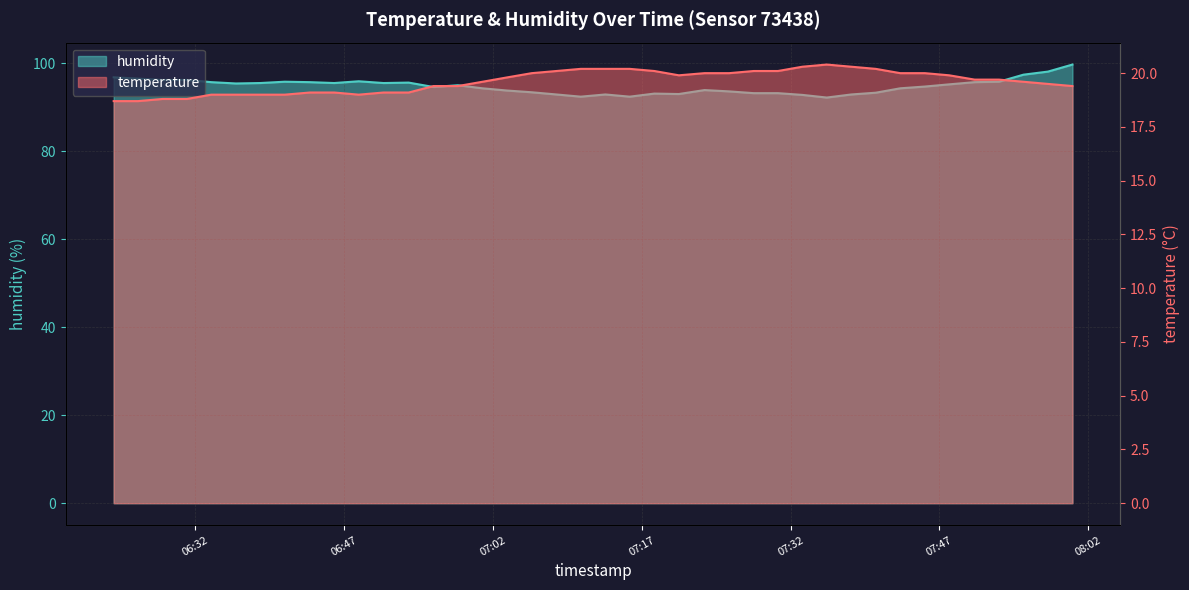

Is the value of temperature at 2023-09-19T07:20:45 greater than the value of humidity at 2023-09-19T07:23:20?

No